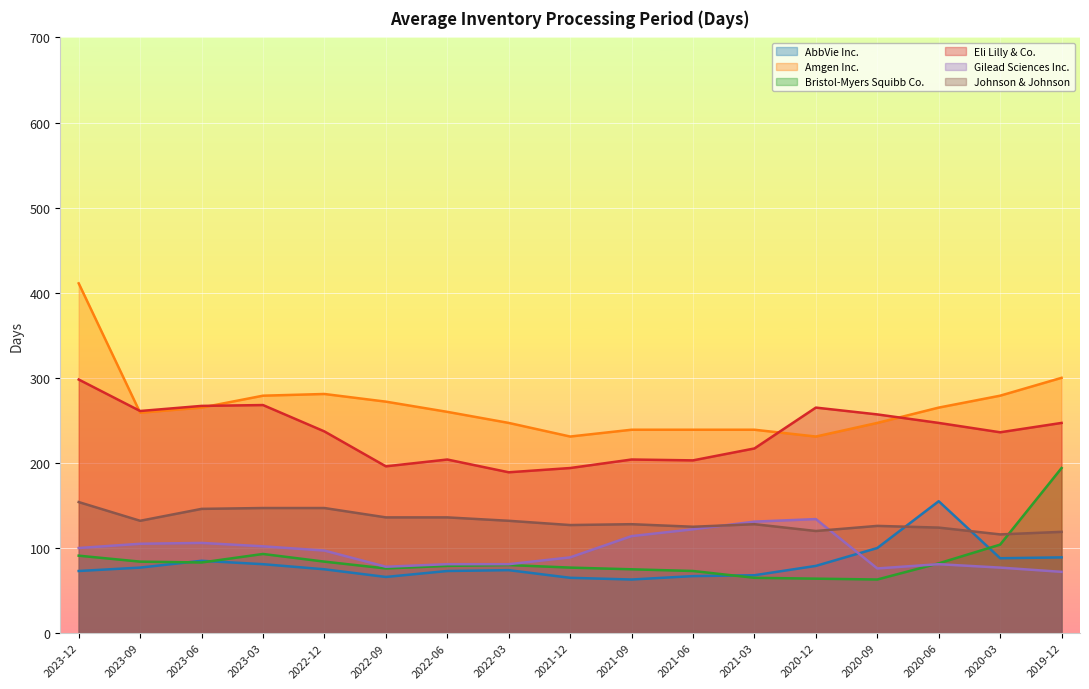

Which category has the highest value in the Amgen Inc. series?

2023-12